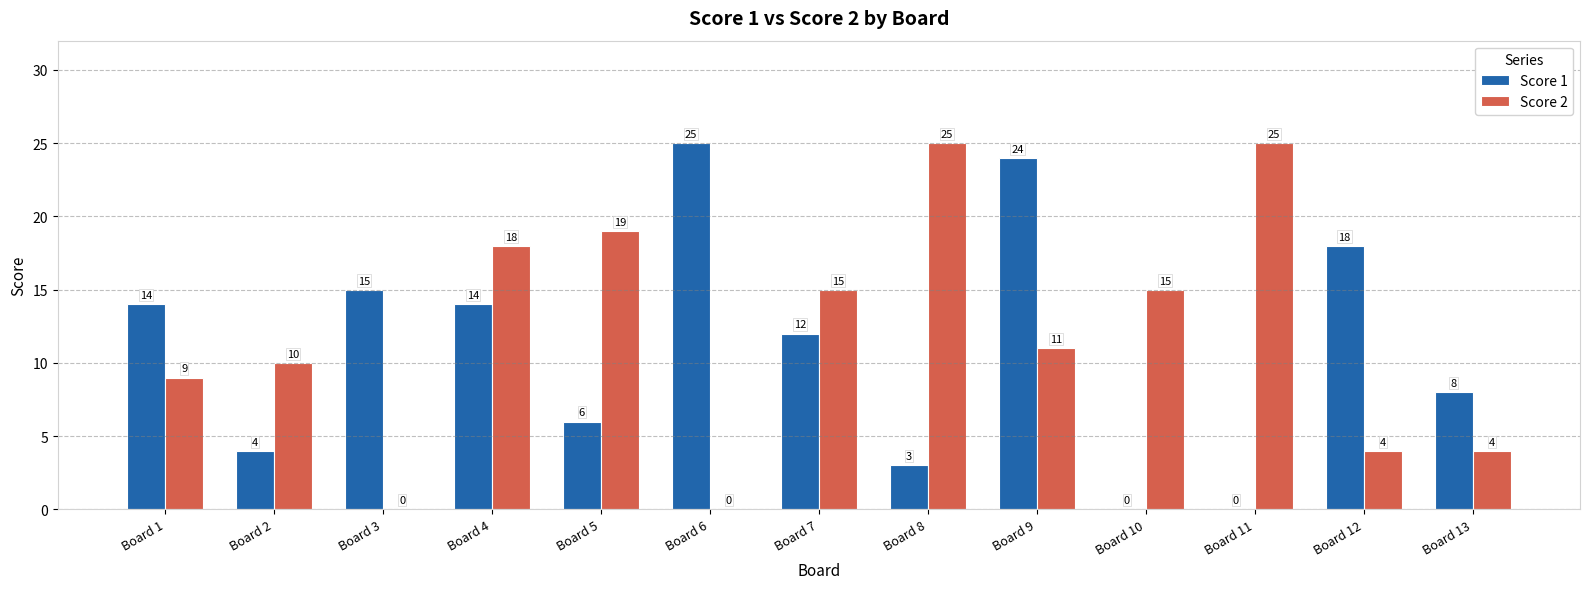

Are the bars grouped side by side (vs. stacked)?

Yes